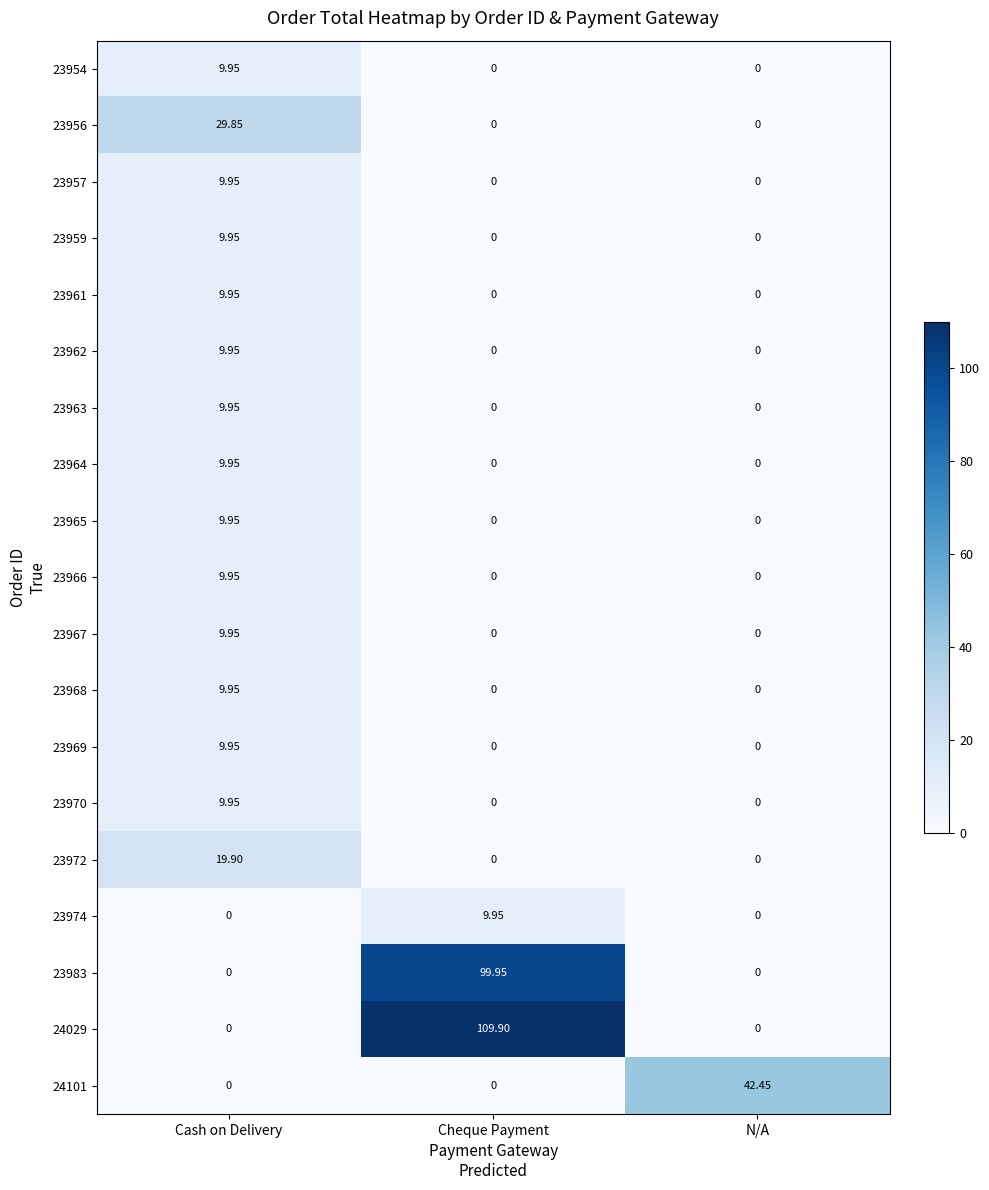

At which label does 23959 reach its peak?

Cash on Delivery